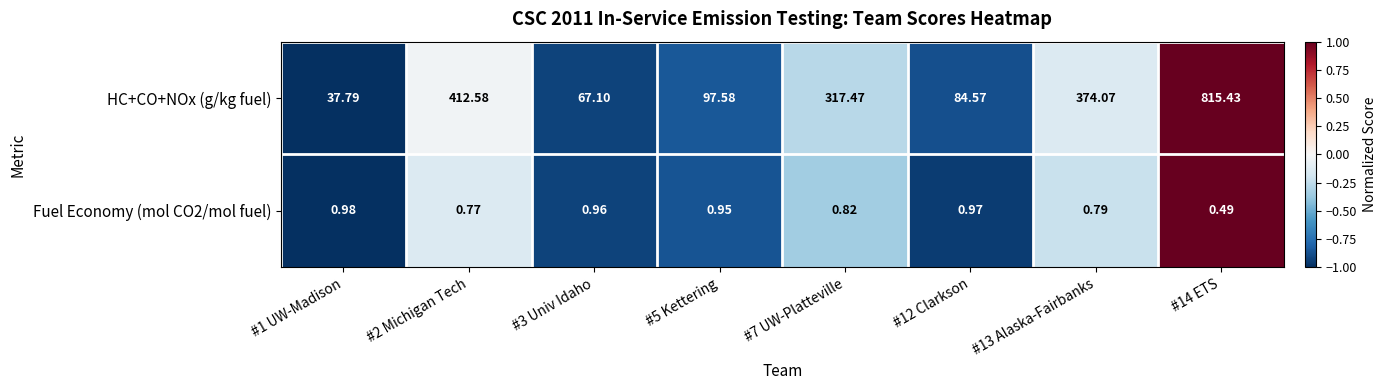

List the series in order of their peak value, lowest first.

Fuel Economy (mol CO2/mol fuel), HC+CO+NOx (g/kg fuel)